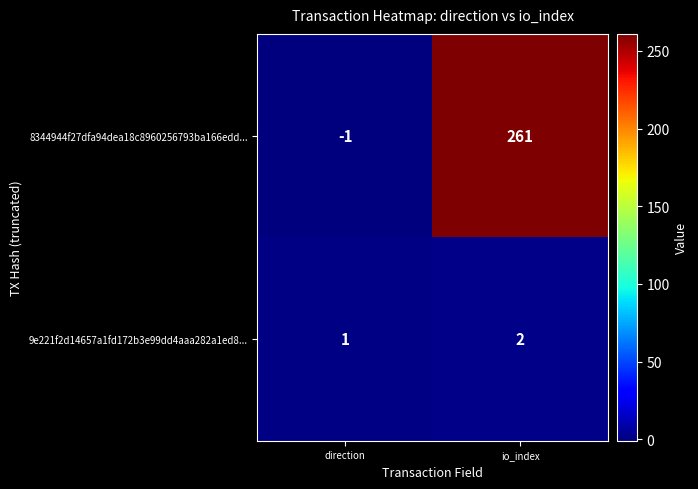

Which category has the lowest value in the 8344944f27dfa94dea18c8960256793ba166edd... series?

direction